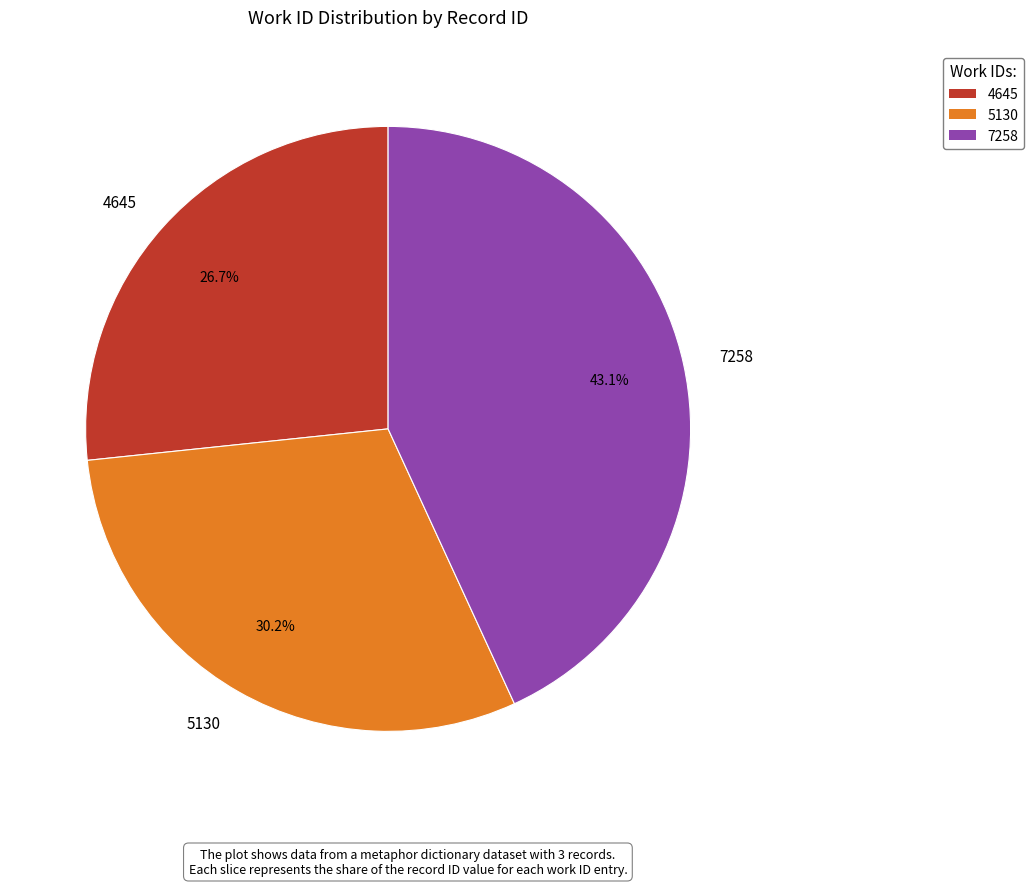

True or false: 4645 accounts for 38% of the total.

False